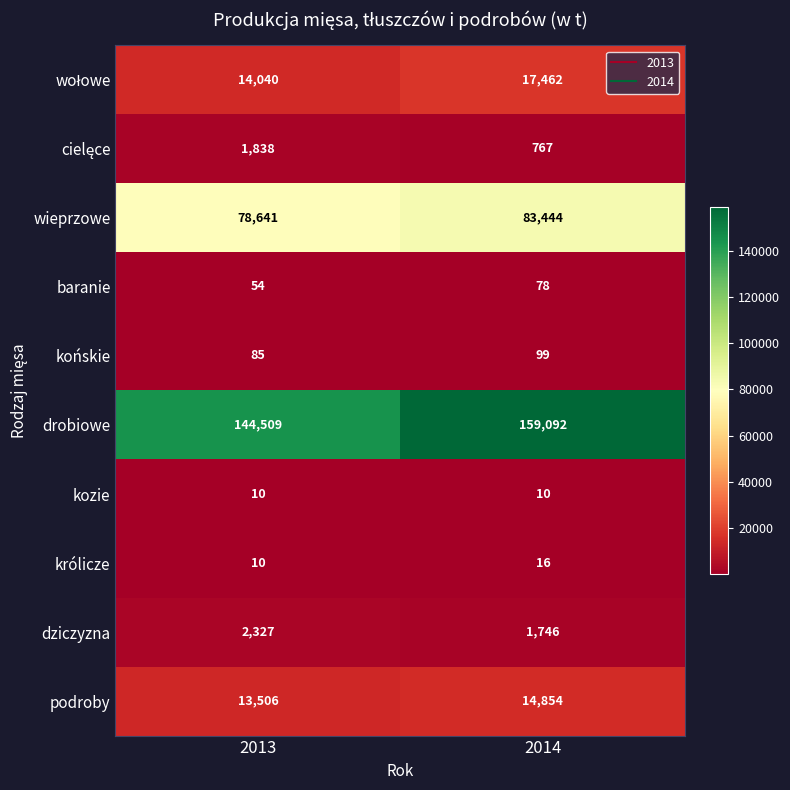

At which category is the sum across all series the highest?

2014